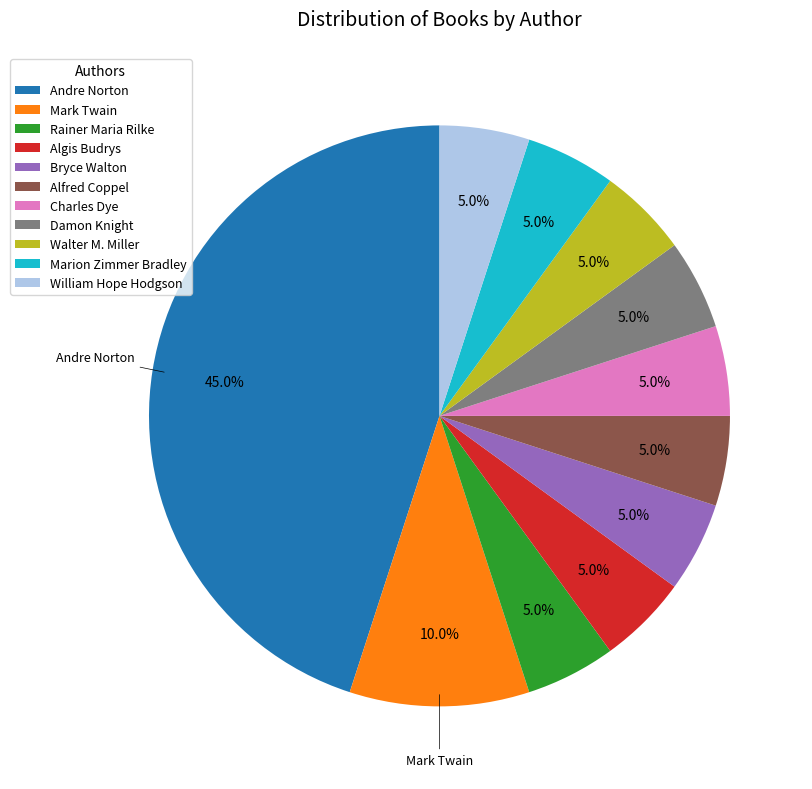

How many segments does this pie chart have?

11